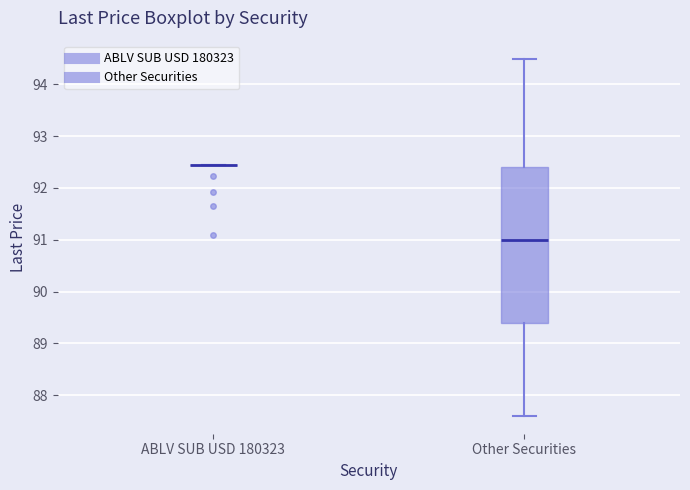

Where does the median line of the box for Other Securities sit on the y-axis? The values are not printed on the chart, so give them approximately, as read against the axis.

91.0